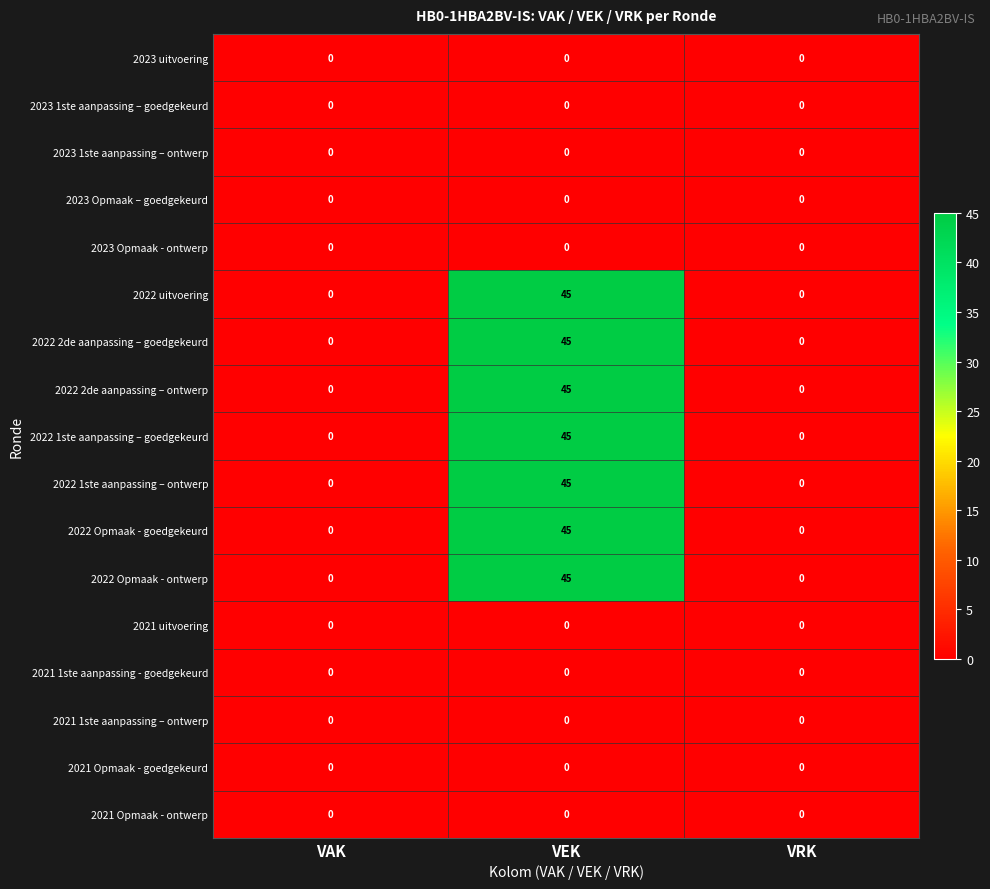

At which category is the sum across all series the highest?

VEK